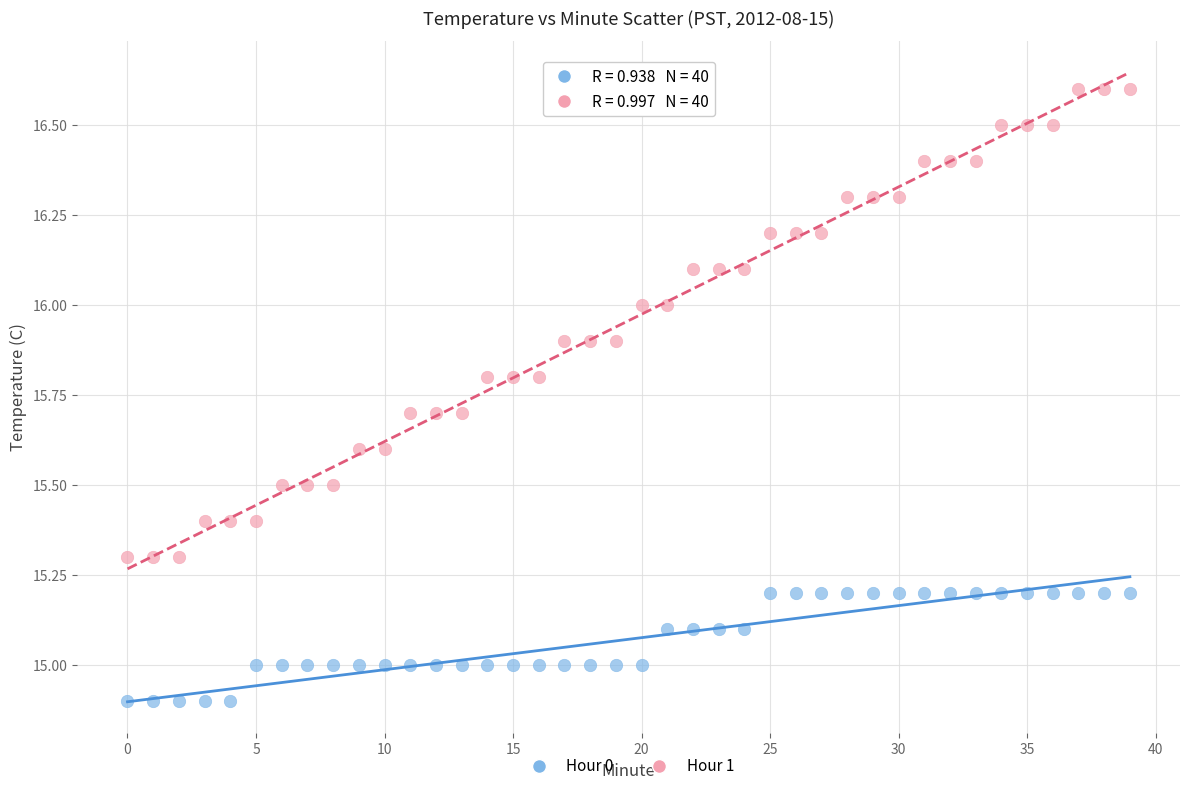

Which series has the widest spread of Y values?

Hour 1